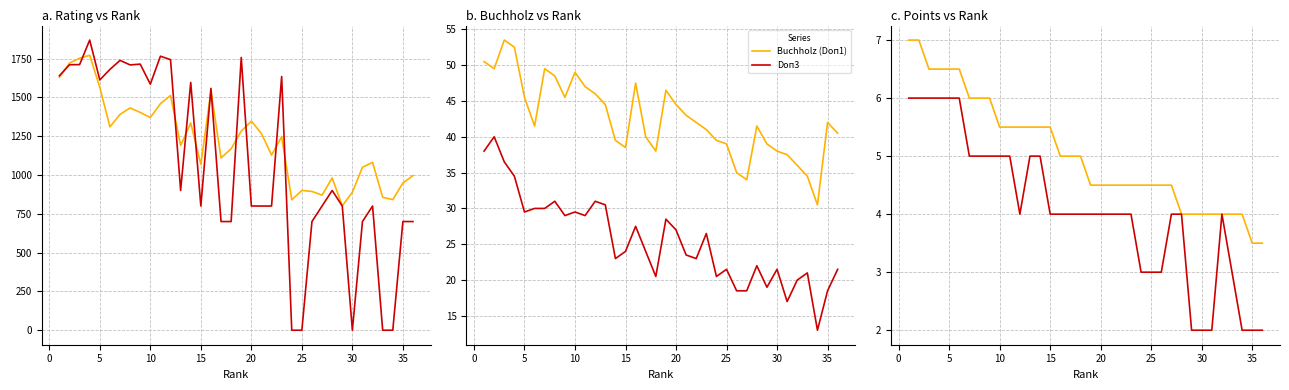

True or false: Buchholz (Doп1) has a value of 38.0 at 30.

True